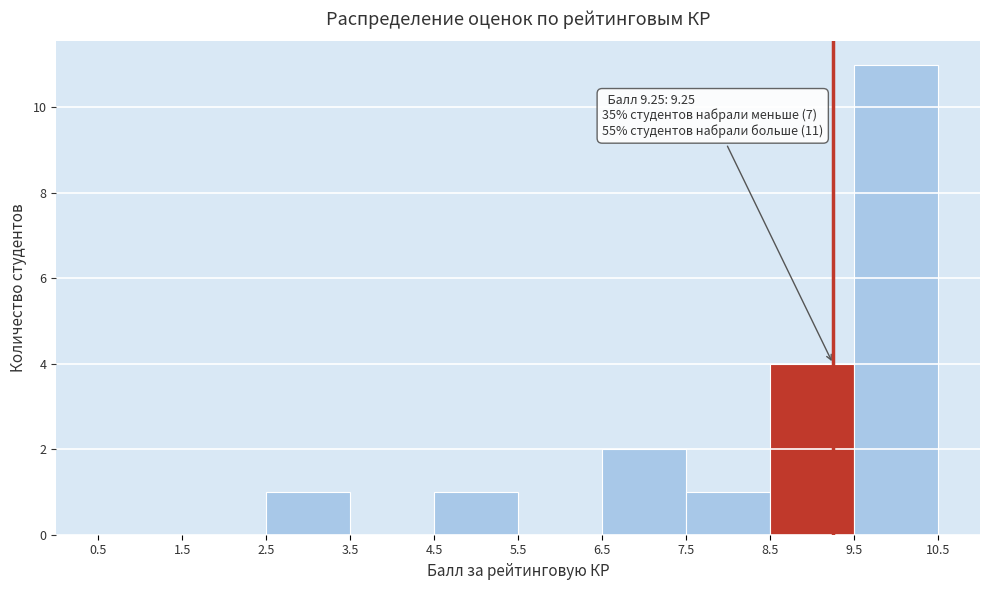

Which range on the x-axis has the tallest bar?

9.5 to 10.5